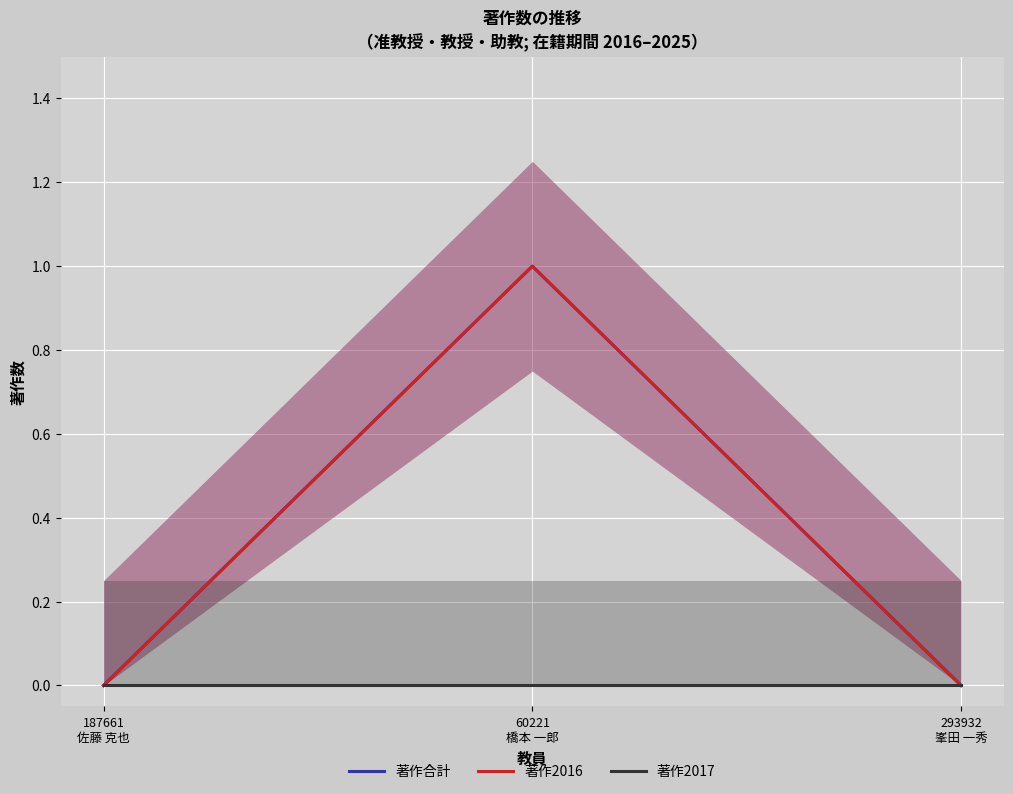

What is the spread (max minus min) of values at 60221
橋本 一郎?

1